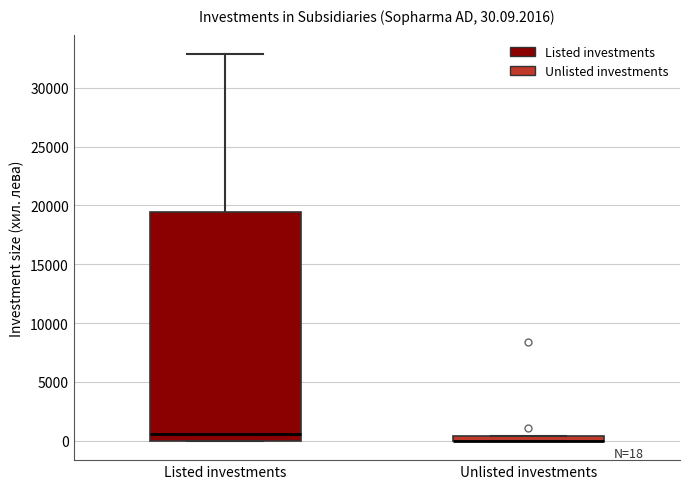

Which box is the tallest, from its lower edge to its upper edge?

Listed investments